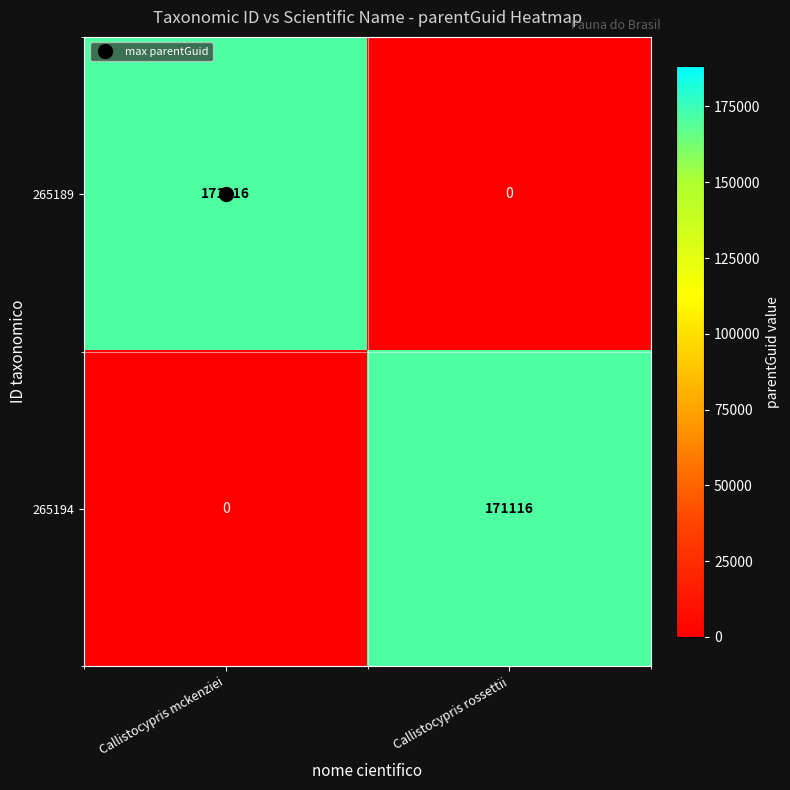

What is the sum of the 265194 values at Callistocypris rossettii and Callistocypris mckenziei?

171116